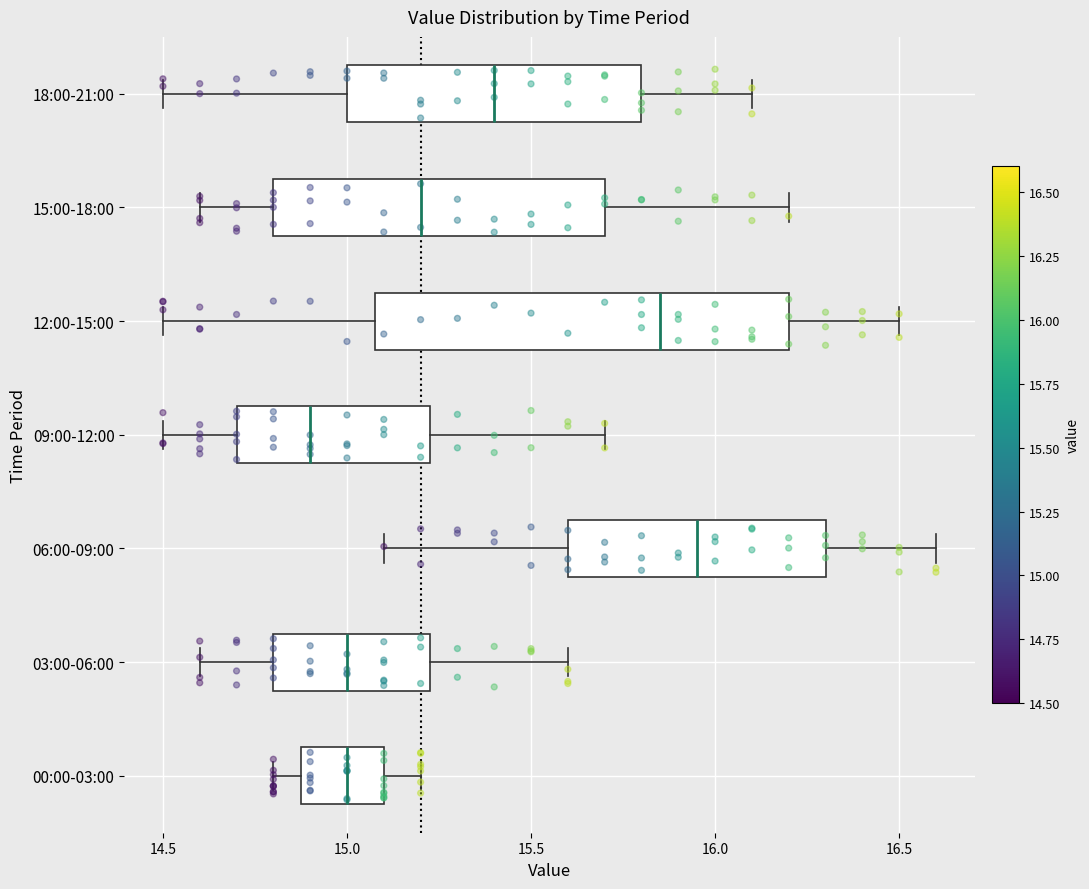

Reading bottom to top, read every box against the x-axis: the position of its median line, the range the box covers, and the ends of its whiskers. The values are not printed on the chart, so give them approximately, as read against the axis.

00:00-03:00: median 15.00, box 14.90 to 15.10, whiskers 14.80 to 15.20
03:00-06:00: median 15.00, box 14.80 to 15.25, whiskers 14.60 to 15.60
06:00-09:00: median 15.95, box 15.60 to 16.30, whiskers 15.10 to 16.60
09:00-12:00: median 14.90, box 14.70 to 15.25, whiskers 14.50 to 15.70
12:00-15:00: median 15.85, box 15.10 to 16.20, whiskers 14.50 to 16.50
15:00-18:00: median 15.20, box 14.80 to 15.70, whiskers 14.60 to 16.20
18:00-21:00: median 15.40, box 15.00 to 15.80, whiskers 14.50 to 16.10